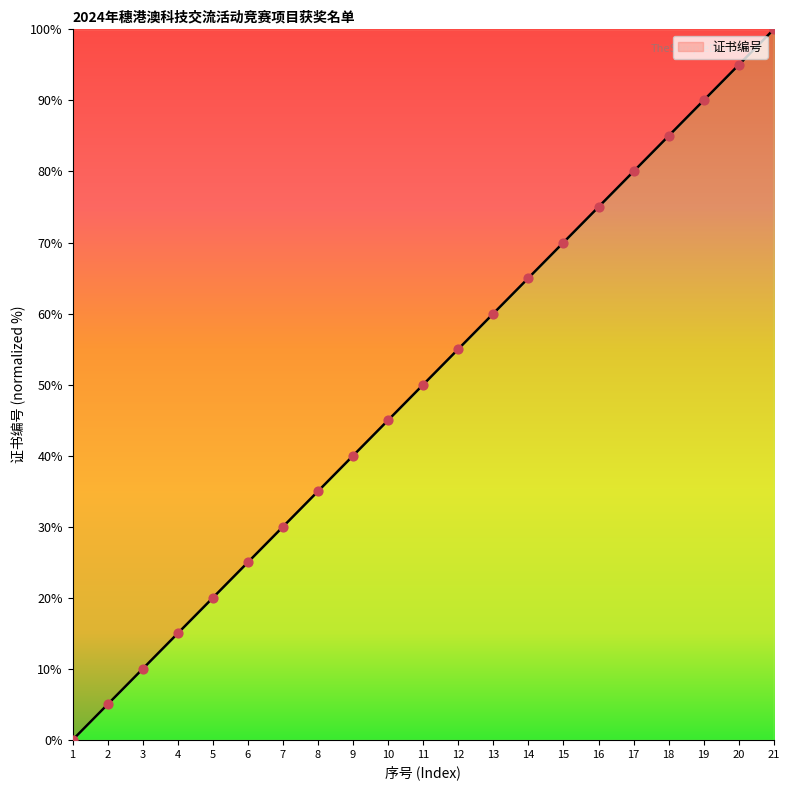

Which has a higher value, 21 or 7?

21